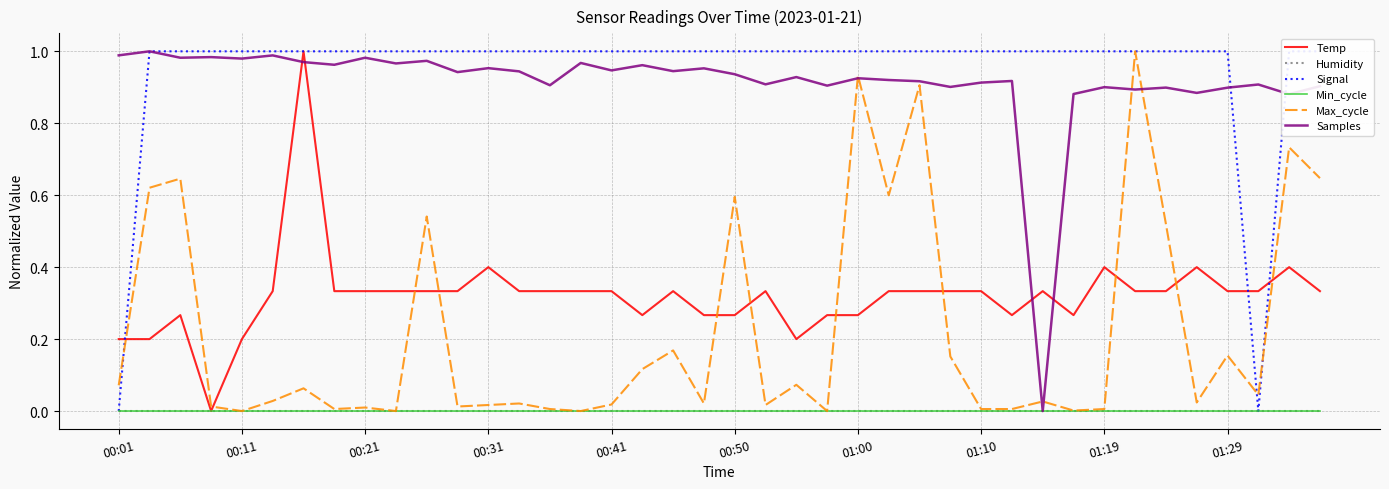

At 26, list the series in order from largest to smallest.

Signal, Samples, Max_cycle, Temp, Humidity, Min_cycle